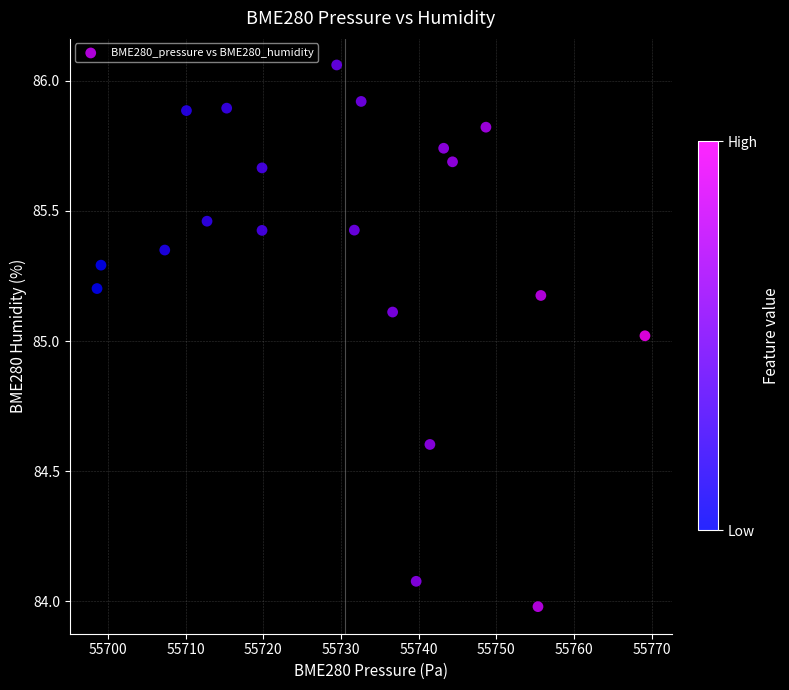

What is the range of X values (max minus min)?

70.5